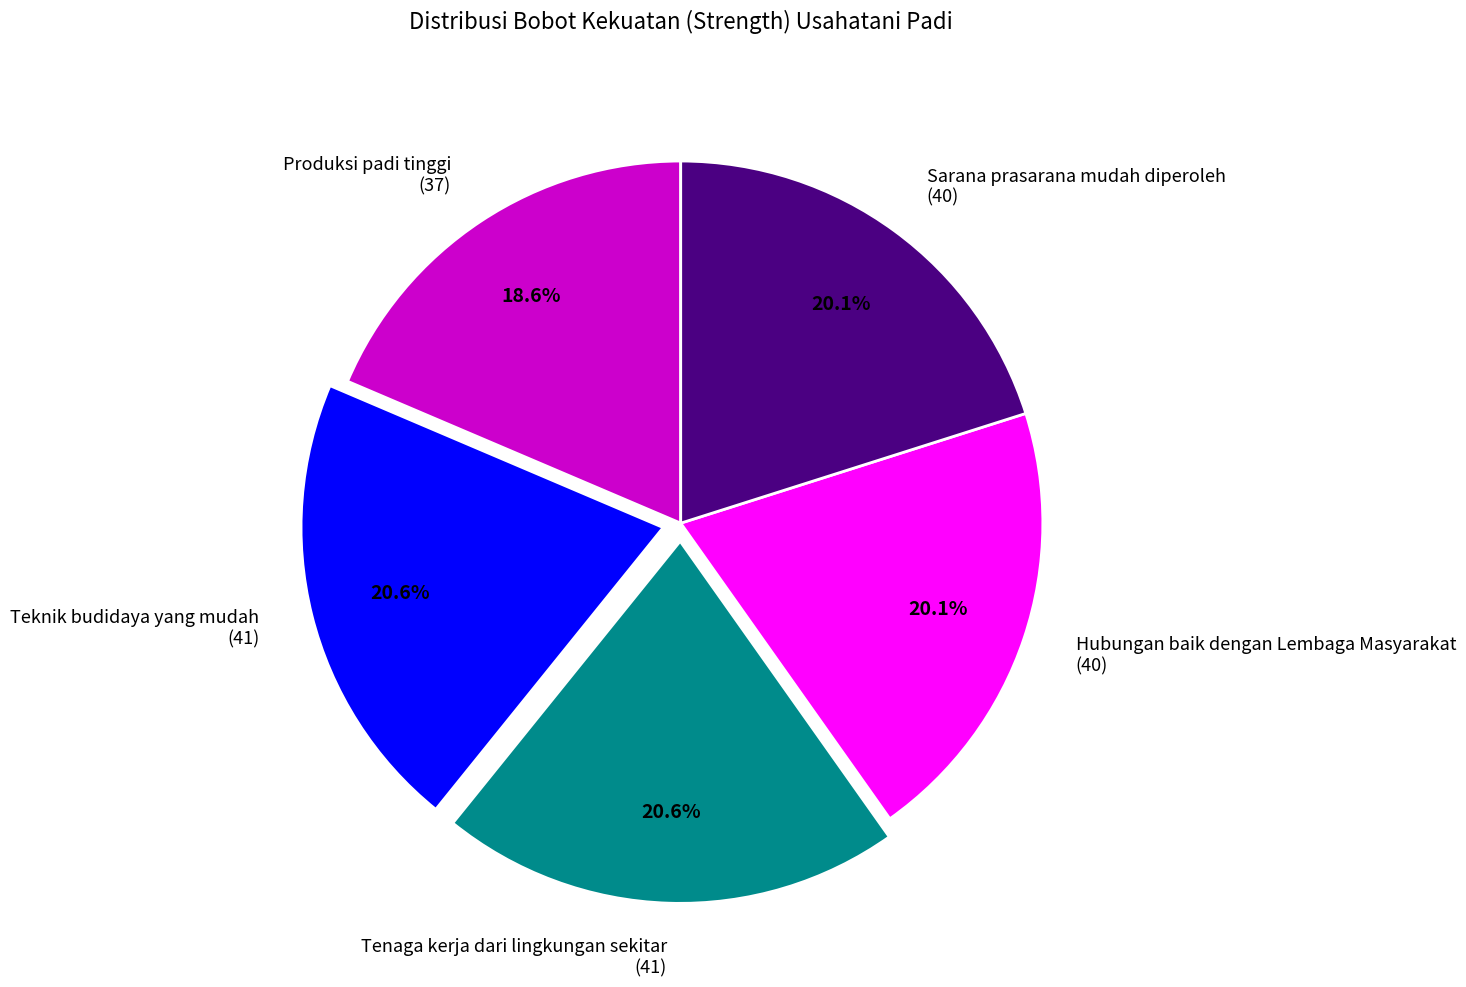

To the nearest percent, what portion does Produksi padi tinggi represent?

19%